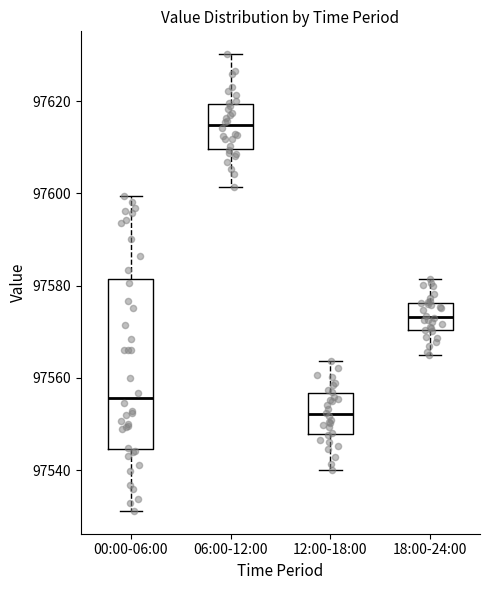

Reading left to right, transcribe this box plot: for each box, give where its median line is, the range the box spans, and where its two whiskers end, as read against the y-axis. The values are not printed on the chart, so give them approximately, as read against the axis.

00:00-06:00: median 97556, box 97544 to 97582, whiskers 97532 to 97600
06:00-12:00: median 97614, box 97610 to 97620, whiskers 97602 to 97630
12:00-18:00: median 97552, box 97548 to 97556, whiskers 97540 to 97564
18:00-24:00: median 97574, box 97570 to 97576, whiskers 97566 to 97582